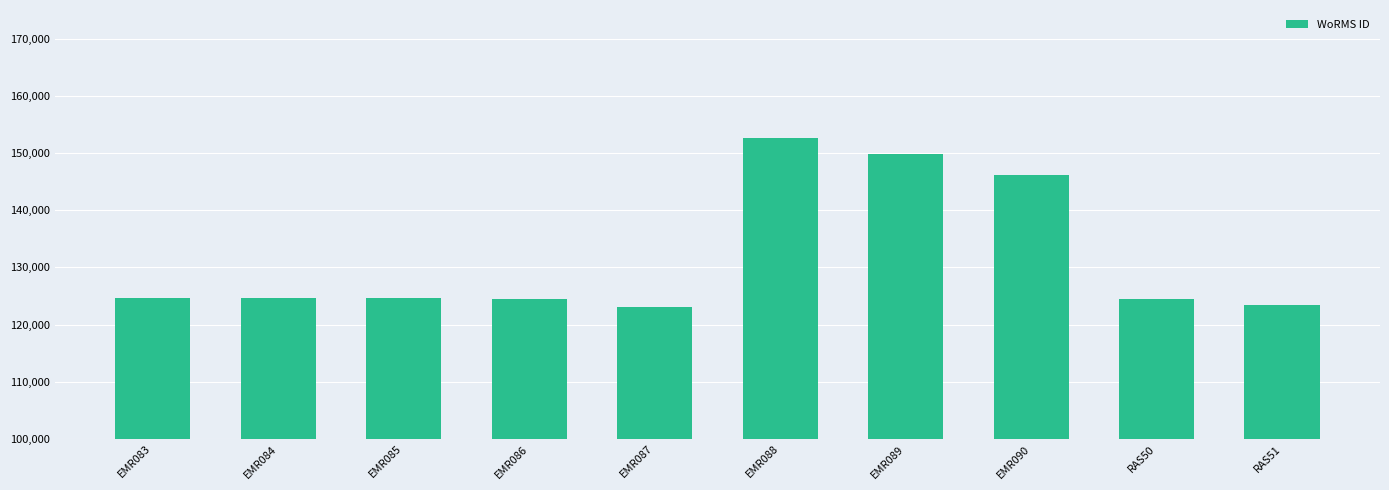

Between EMR084 and EMR087, which is larger?

EMR084